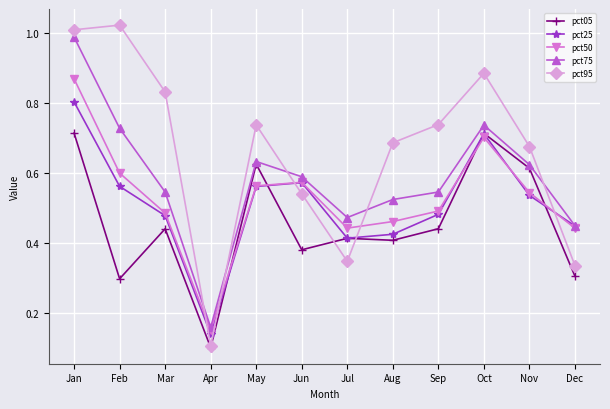

Does the chart have visible grid lines?

Yes